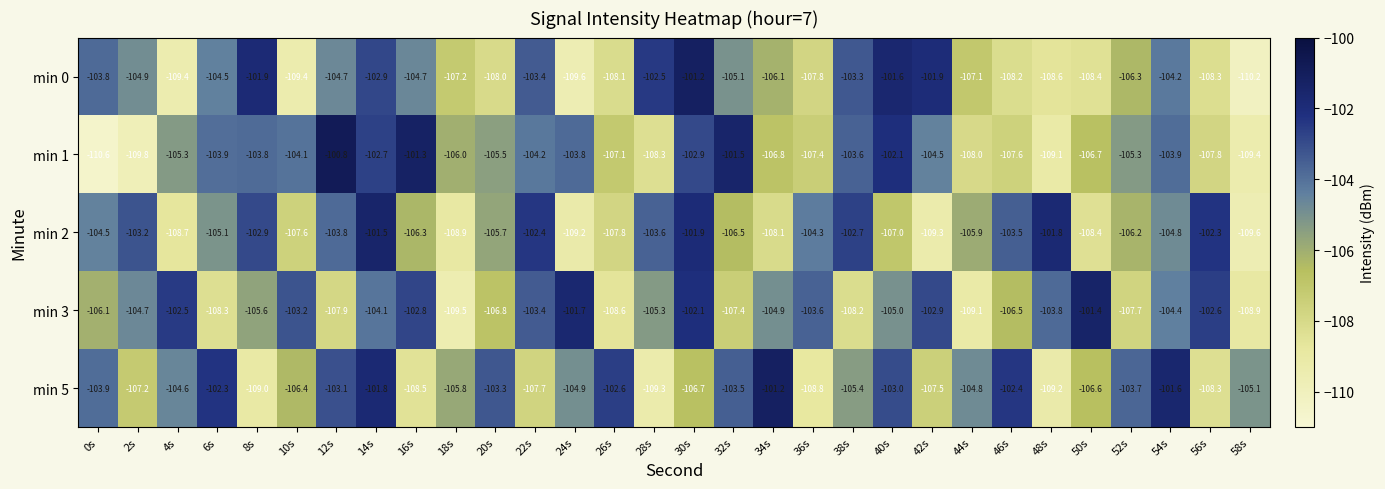

Which series has the widest spread of values?

min 1